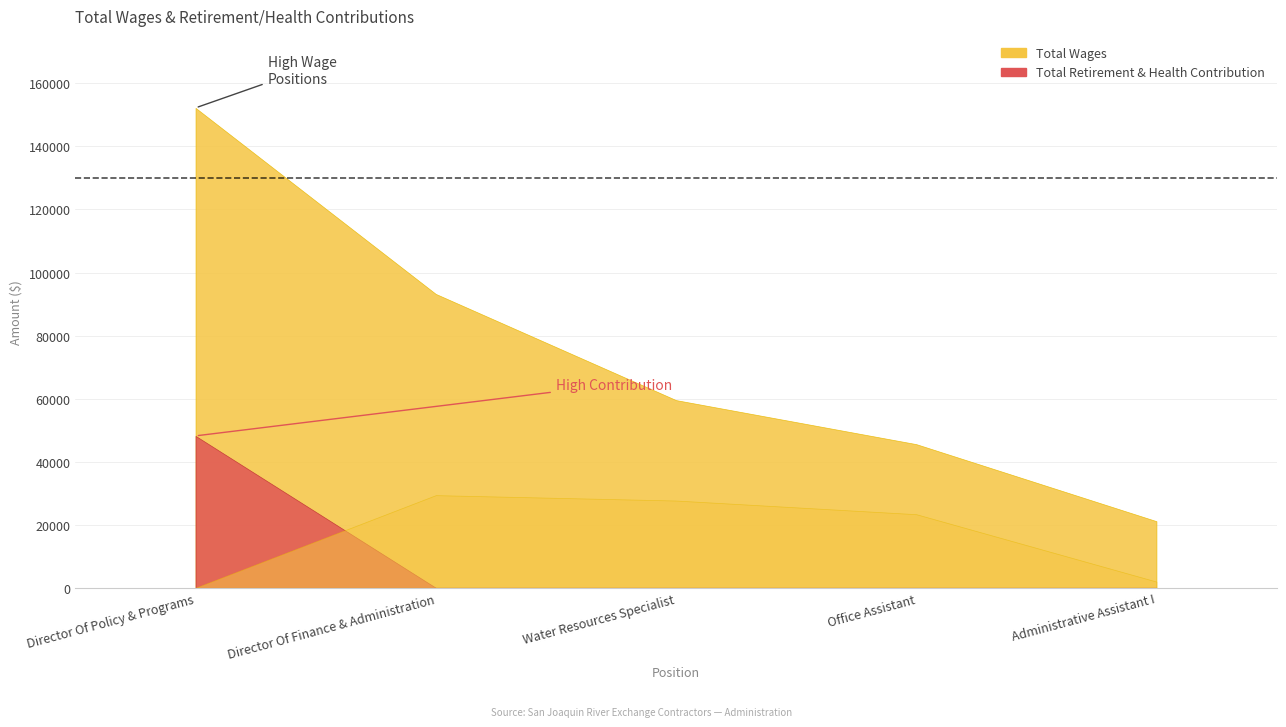

Between Director Of Finance & Administration and Water Resources Specialist, which series saw the biggest shift?

Total Wages